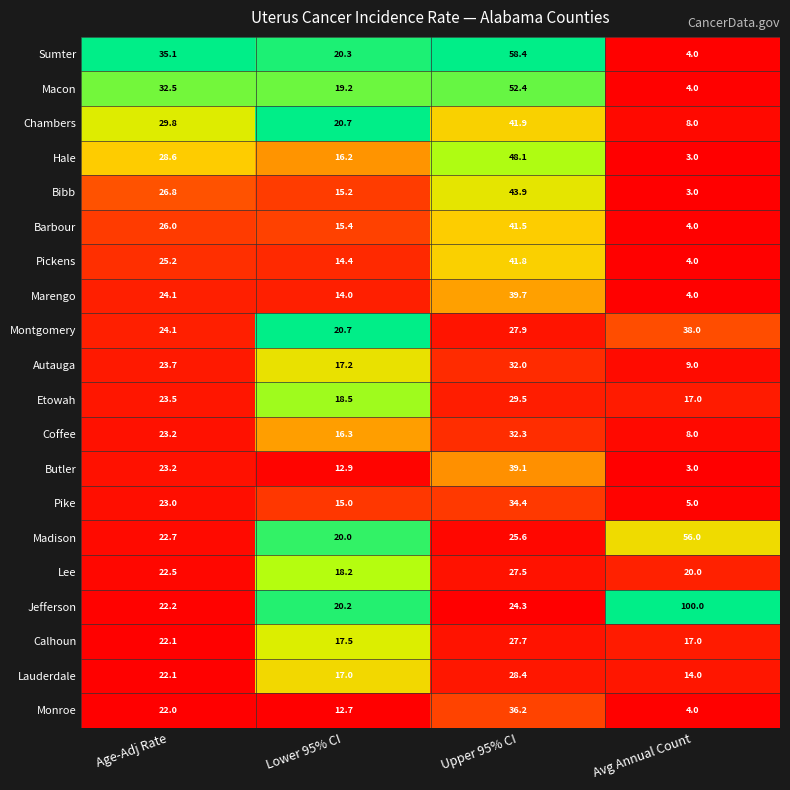

Which series changed the most between Age-Adj Rate and Avg Annual Count?

Jefferson